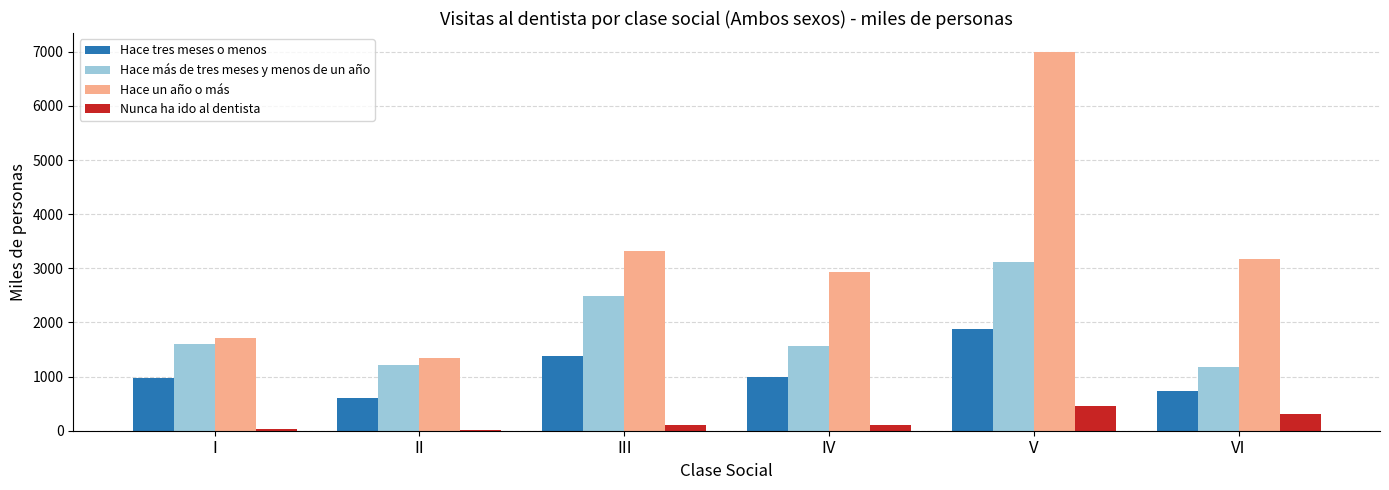

Which series changed the most between II and VI?

Hace un año o más